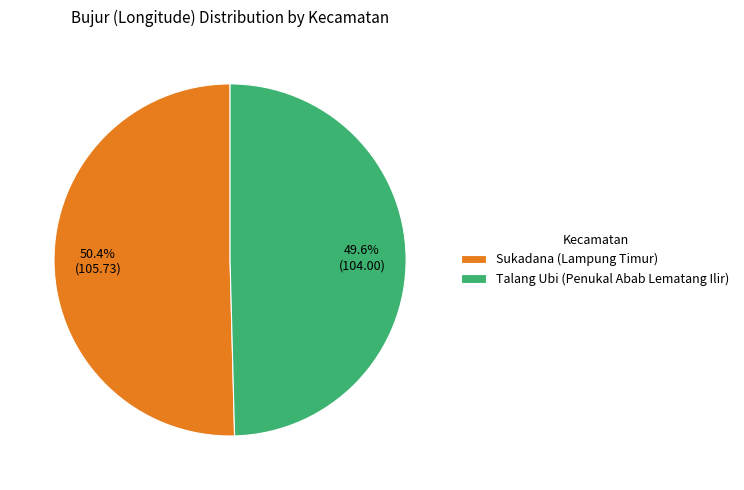

Rank the categories by value from highest to lowest.

Sukadana (Lampung Timur), Talang Ubi (Penukal Abab Lematang Ilir)